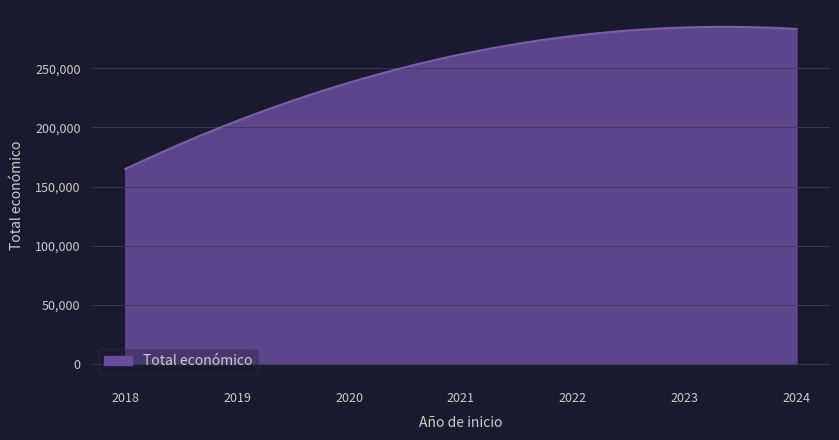

What is the greatest value displayed?

284975.9